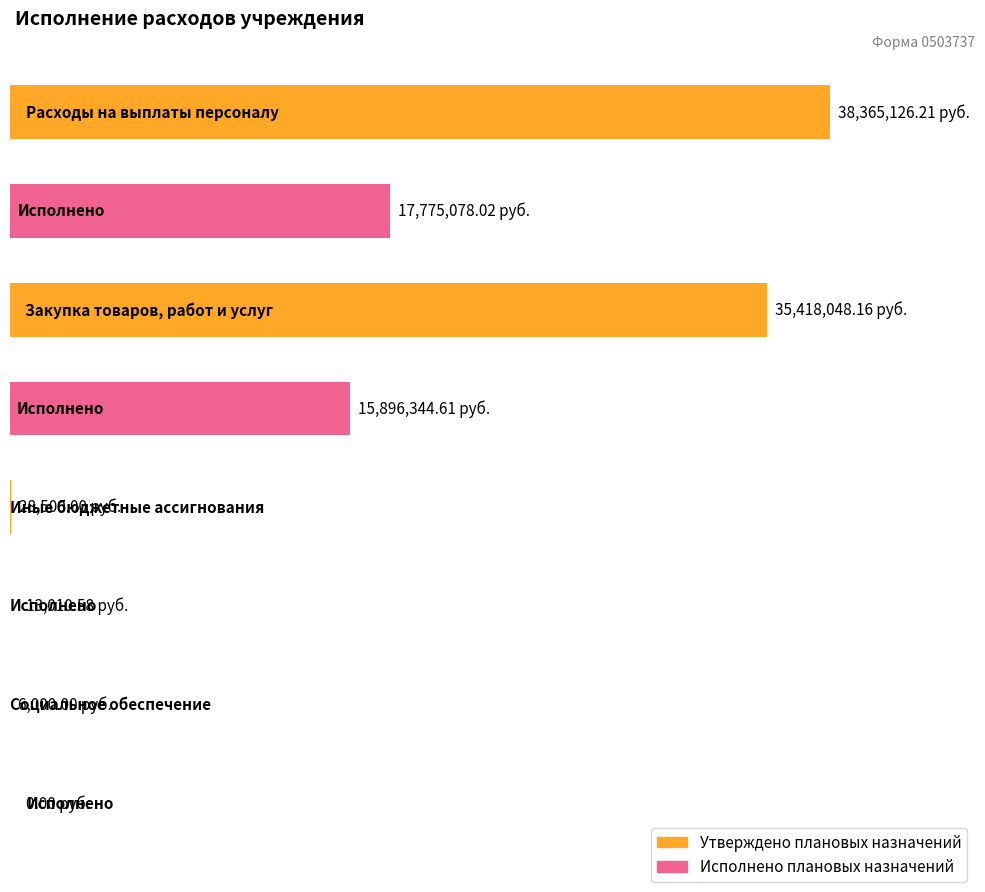

Rank the categories by Утверждено плановых назначений value from highest to lowest.

Расходы на выплаты персоналу, Закупка товаров, работ и услуг, Иные бюджетные ассигнования, Социальное обеспечение